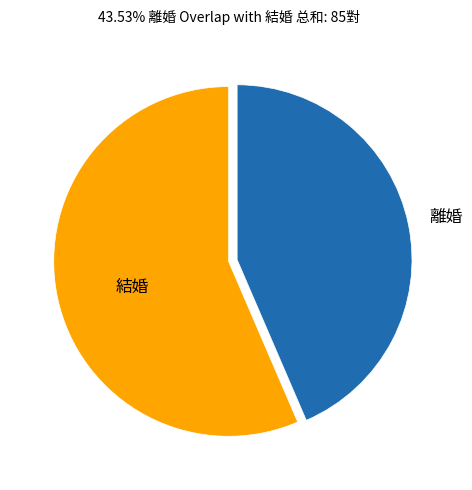

Rank the categories by value from lowest to highest.

離婚, 結婚